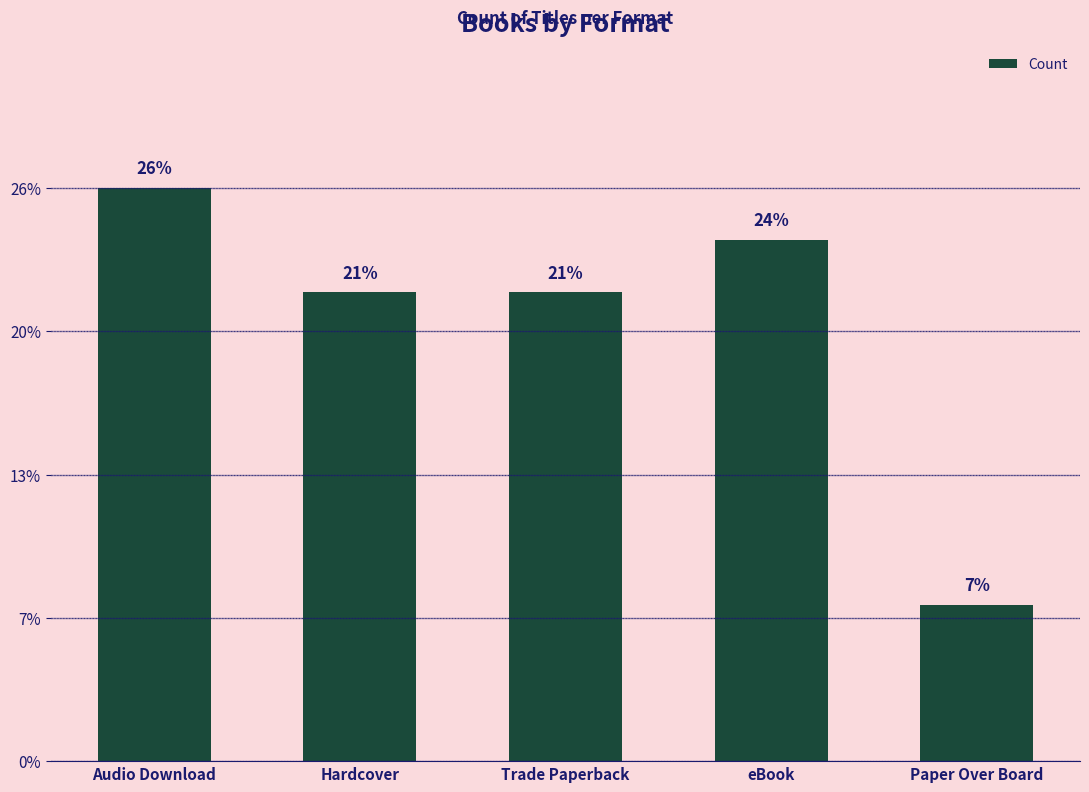

True or false: the data shows 3 at Hardcover.

False